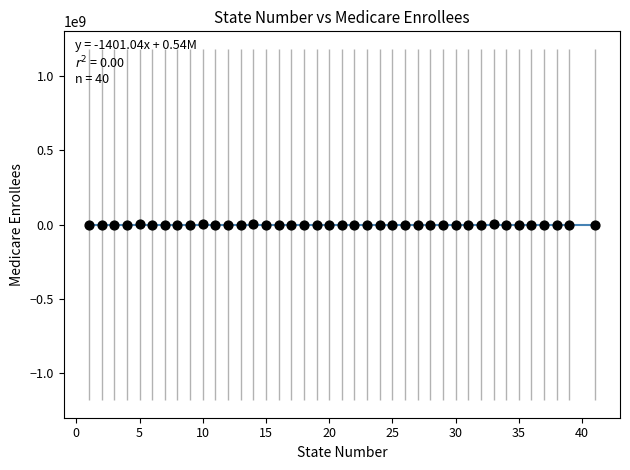

What is the range of Y values (max minus min)?

1996229